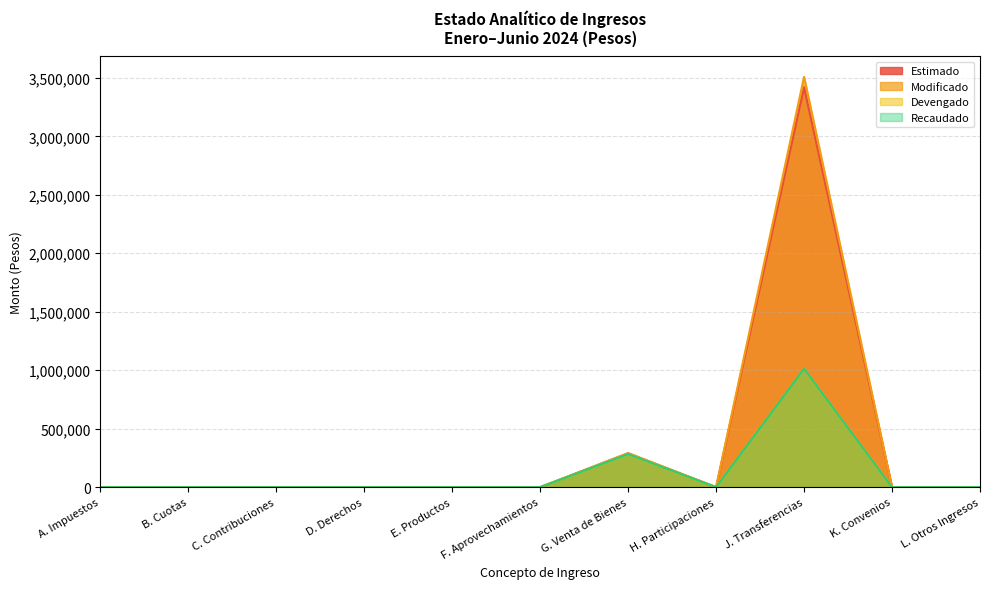

Is the value of Recaudado at B. Cuotas greater than the value of Estimado at H. Participaciones?

No